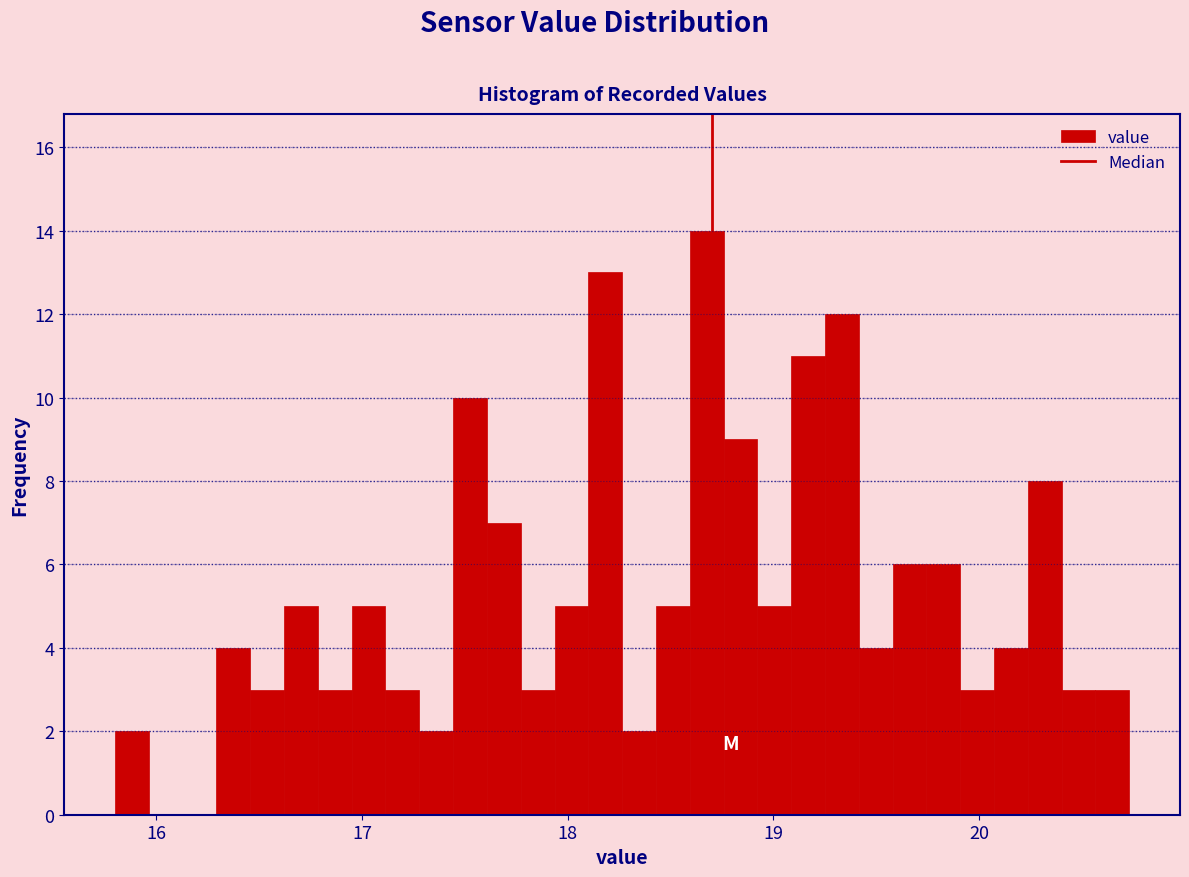

Read against the x-axis, roughly where is the centre of the tallest bar?

18.7